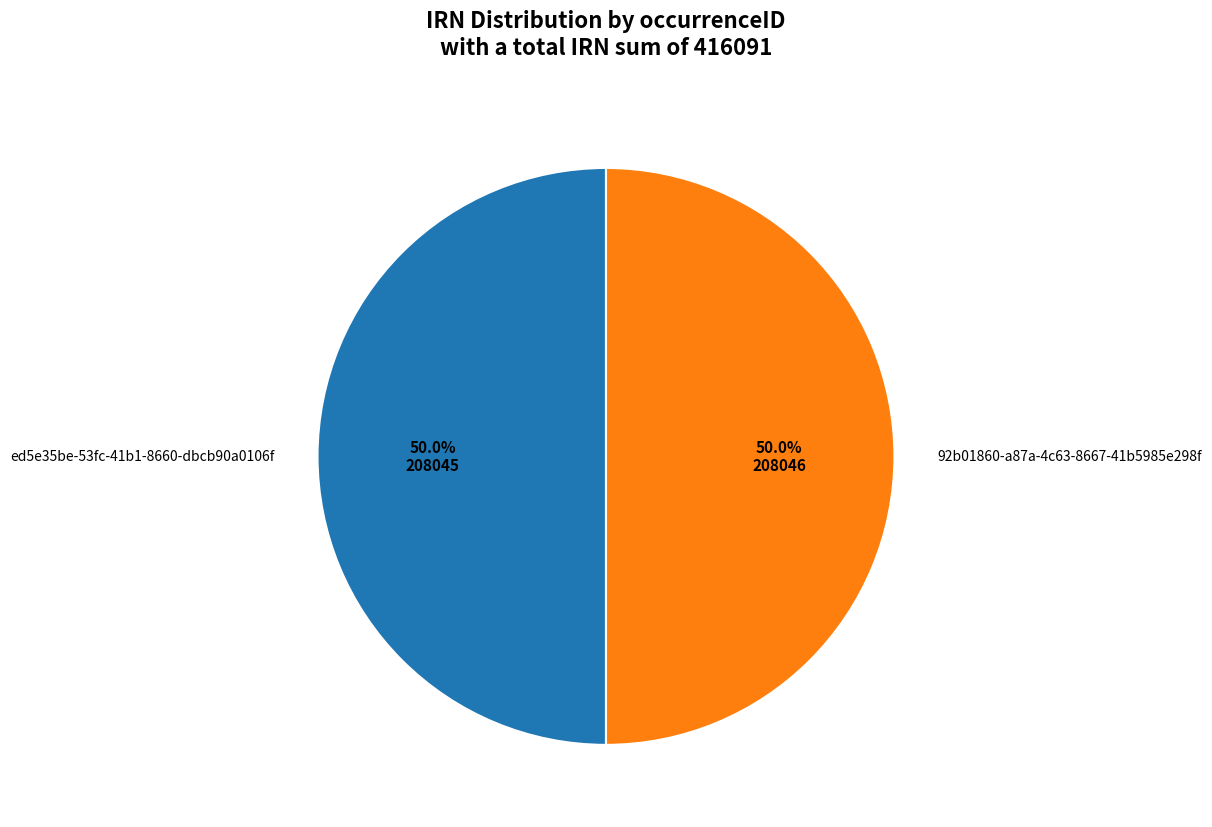

True or false: 92b01860-a87a-4c63-8667-41b5985e298f accounts for 50% of the total.

True